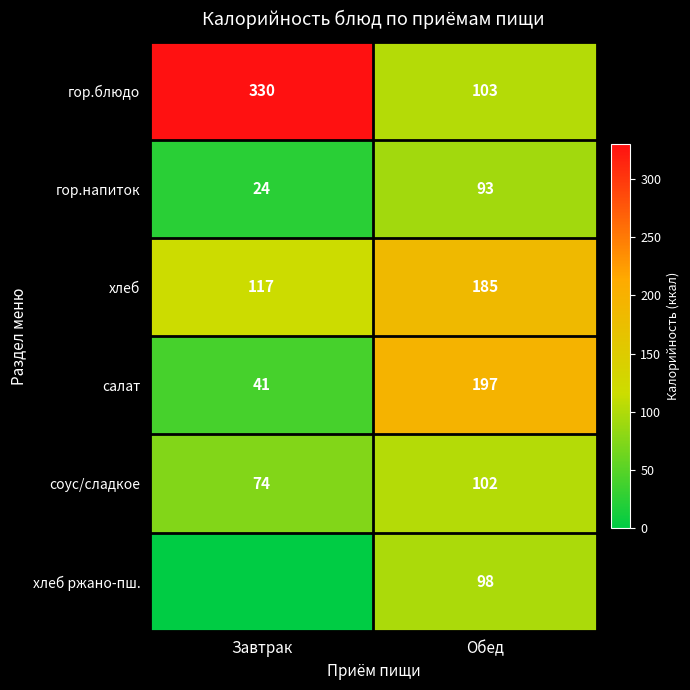

What is the spread (max minus min) of values at Обед?

104